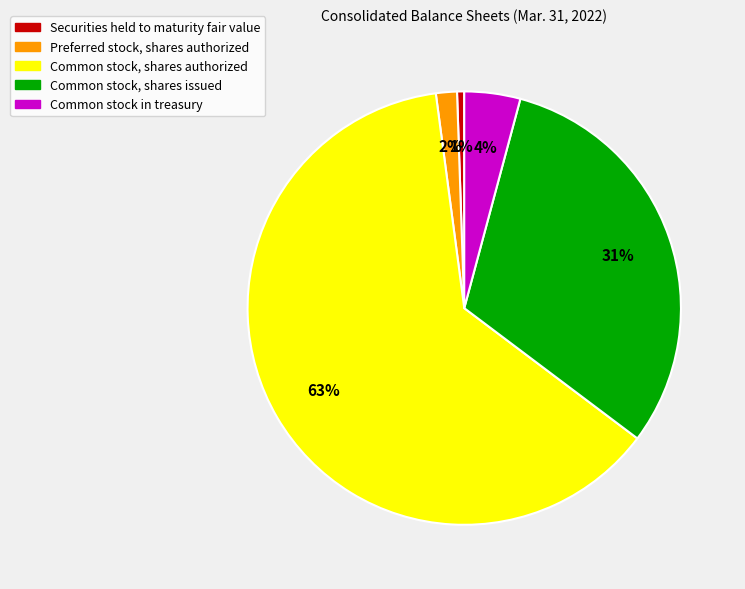

To the nearest percent, what is the combined percentage of Common stock, shares authorized and Securities held to maturity fair value?

63%